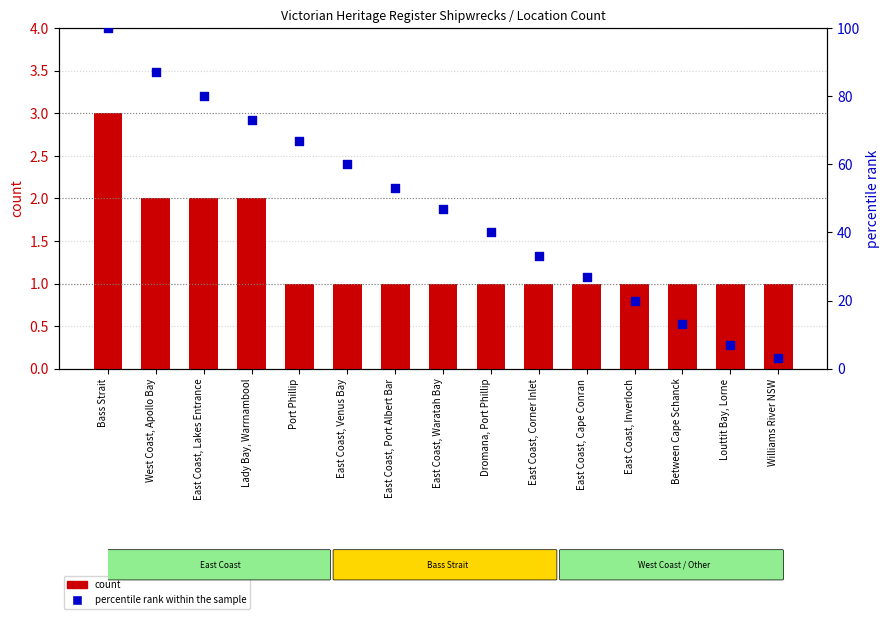

Is the value of percentile rank within the sample at East Coast, Waratah Bay greater than the value of count at East Coast, Inverloch?

Yes